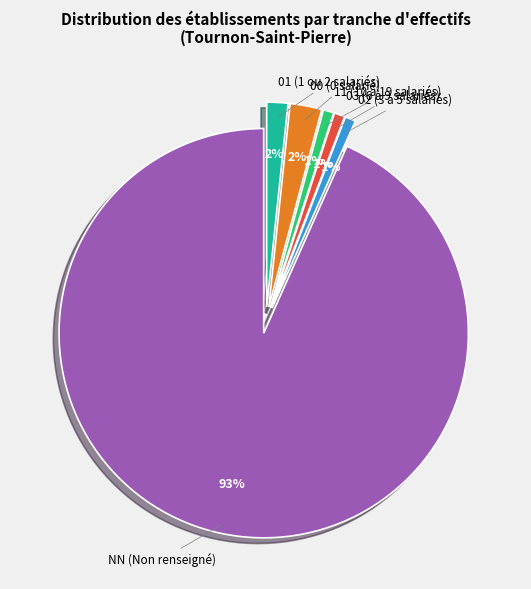

Does any single category account for the majority?

Yes